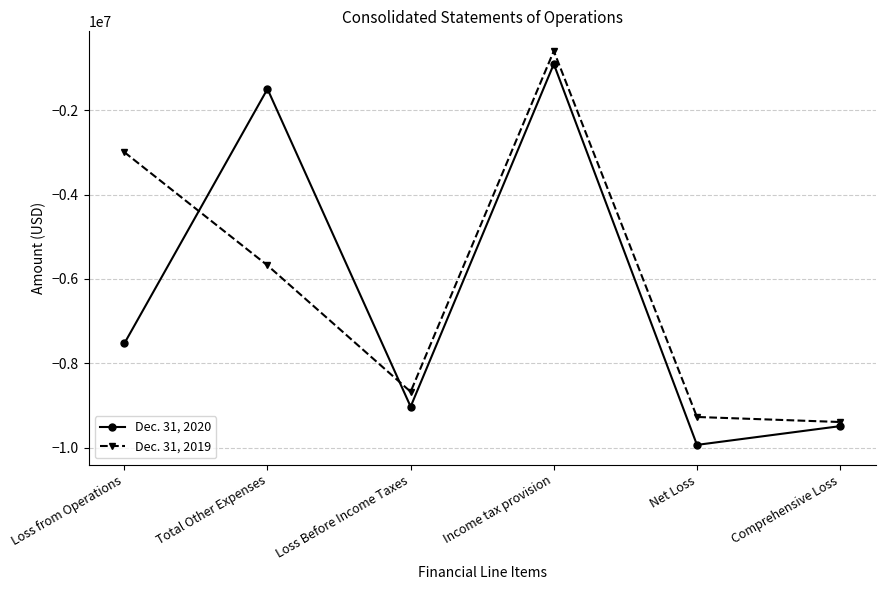

What are all the series names shown in the legend?

Dec. 31, 2020, Dec. 31, 2019